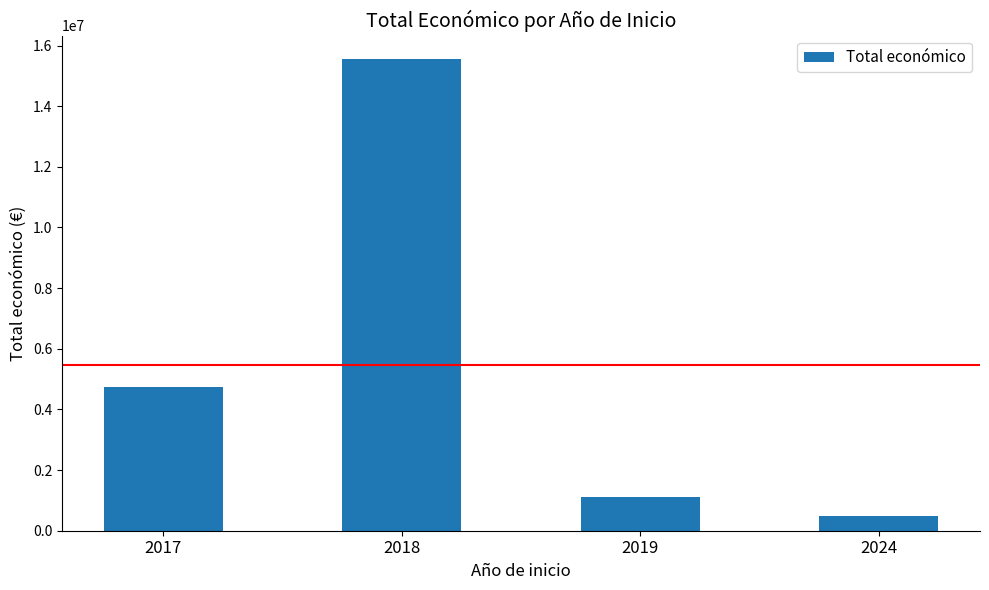

How many bars are there in total?

4